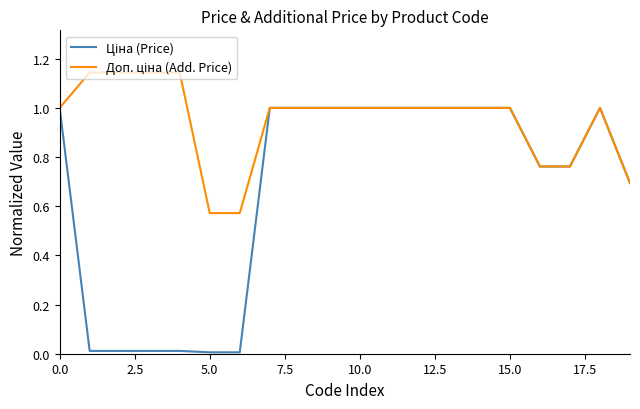

True or false: Доп. ціна (Add. Price) and Ціна (Price) cross at least once.

False